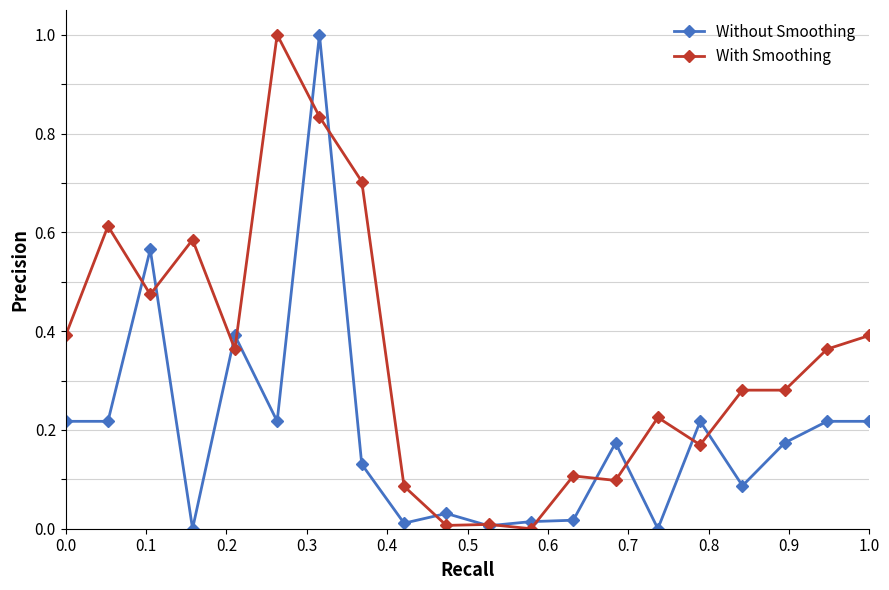

How many values in the With Smoothing series exceed 0?

19